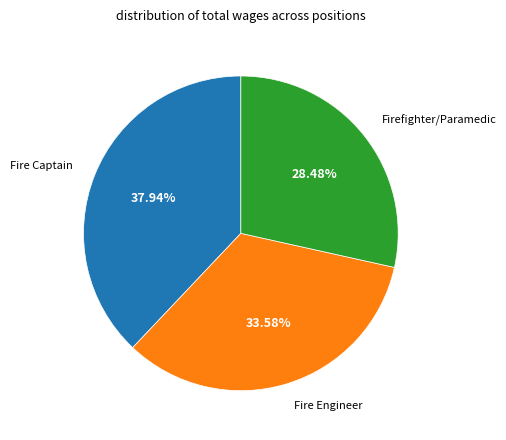

To the nearest percent, what is the average slice percentage?

33%